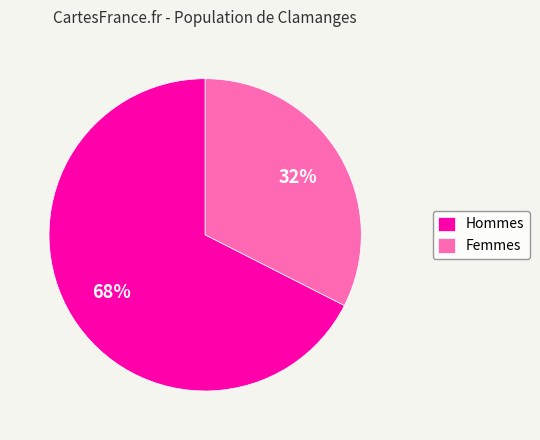

Which category accounts for the majority?

Hommes